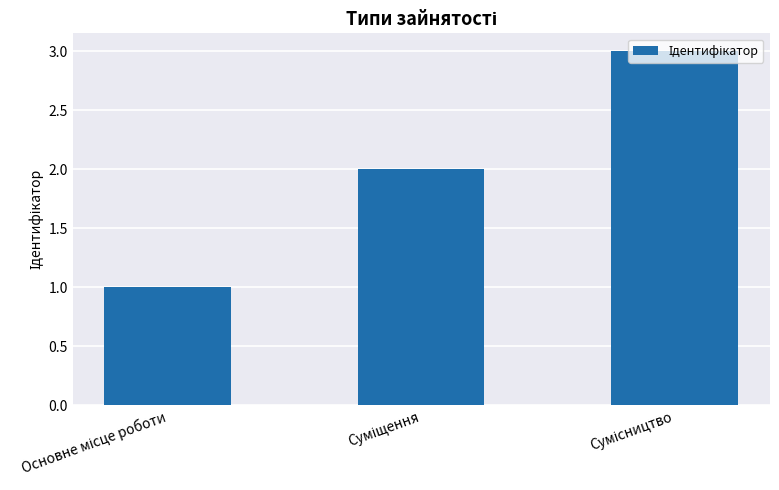

What is the greatest value displayed?

3